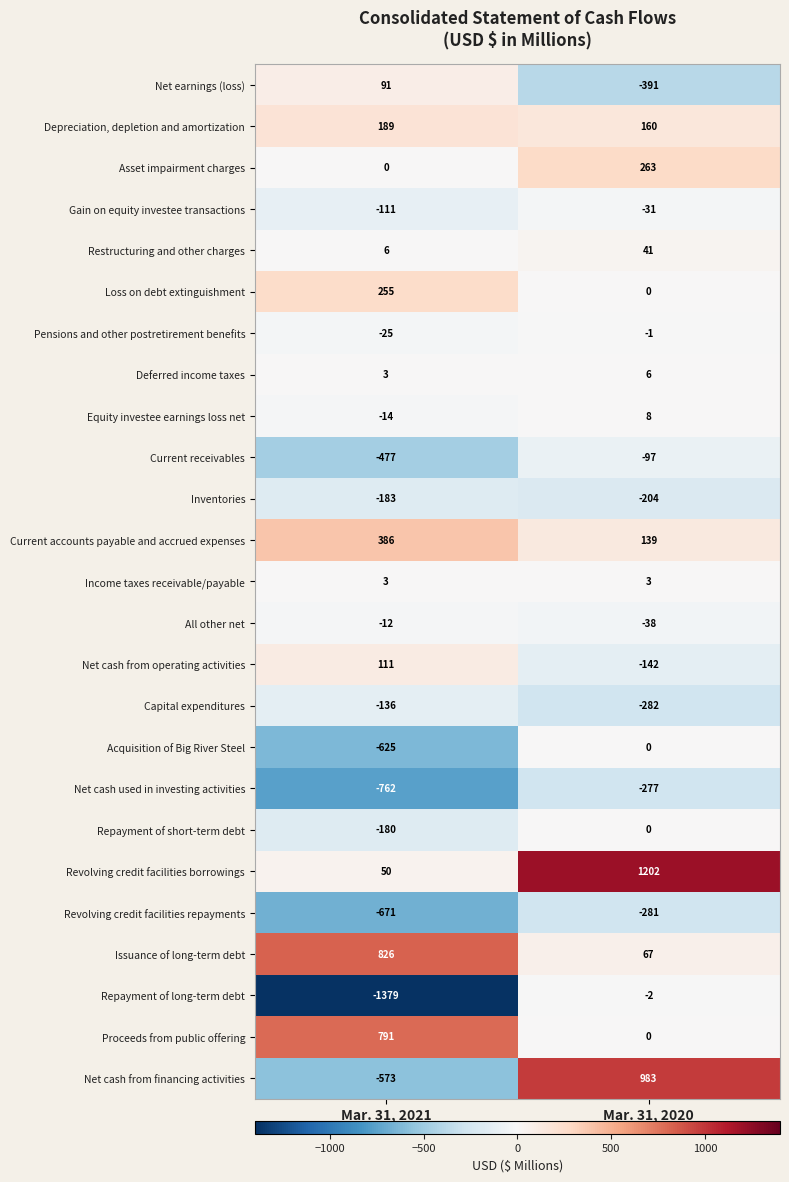

How many data points does each series have?

2